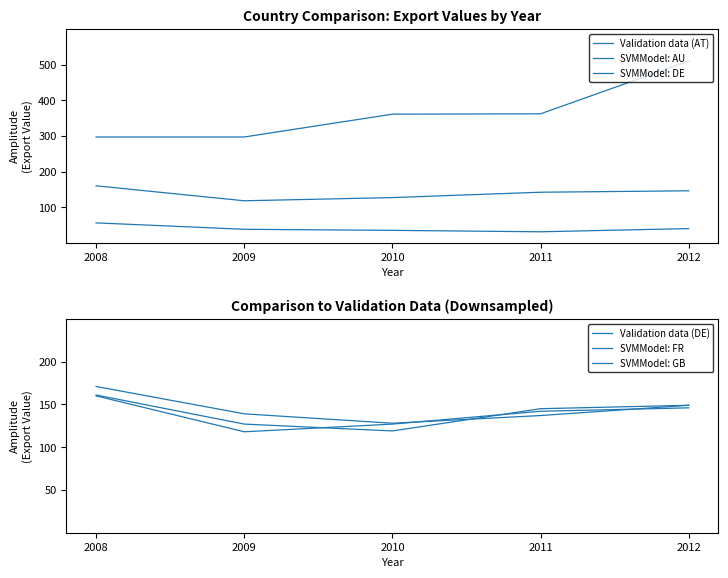

Reading left to right, transcribe all the data shown in this chart.

AT: 56	38	35	31	40
AU: 297	297	361	362	510
DE: 160	118	127	142	146
FR: 161	127	119	145	149
GB: 171	139	128	137	149